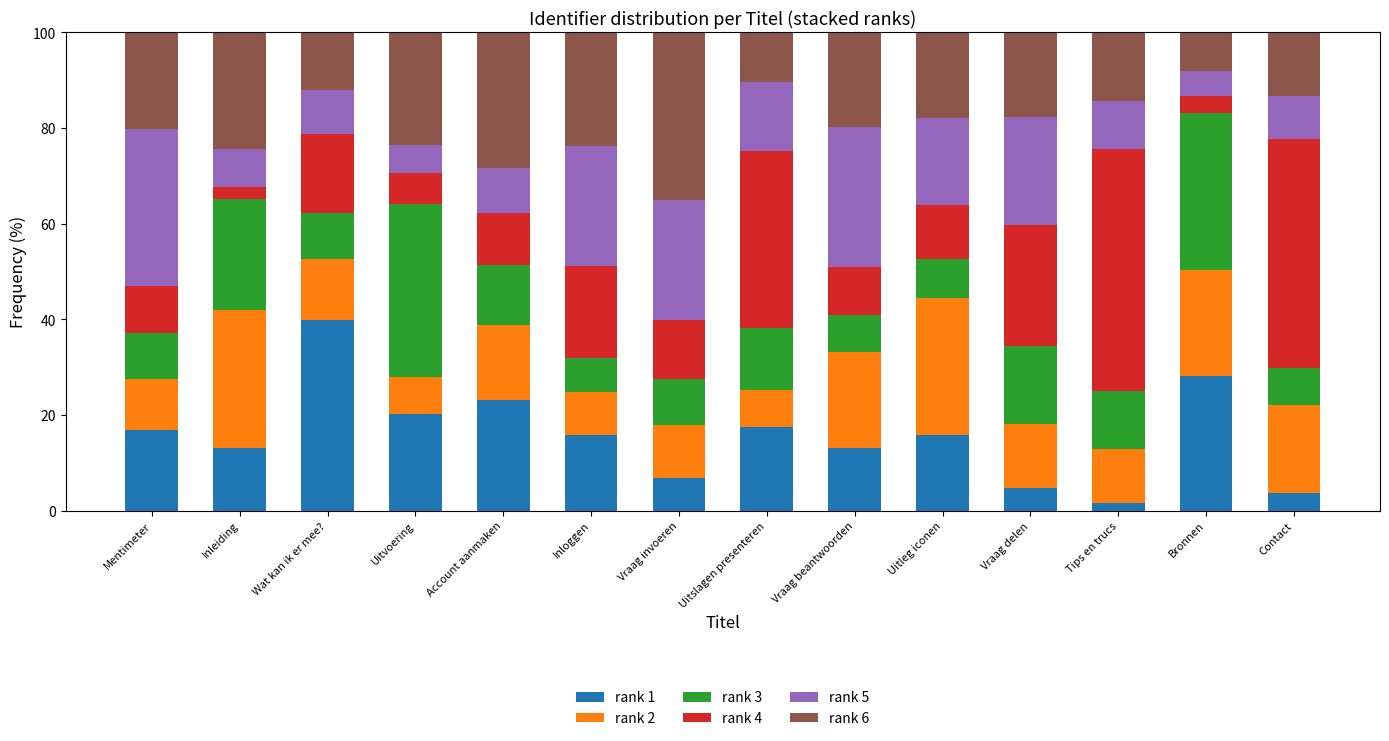

Which category has the highest value in the rank 1 series?

Wat kan ik er mee?